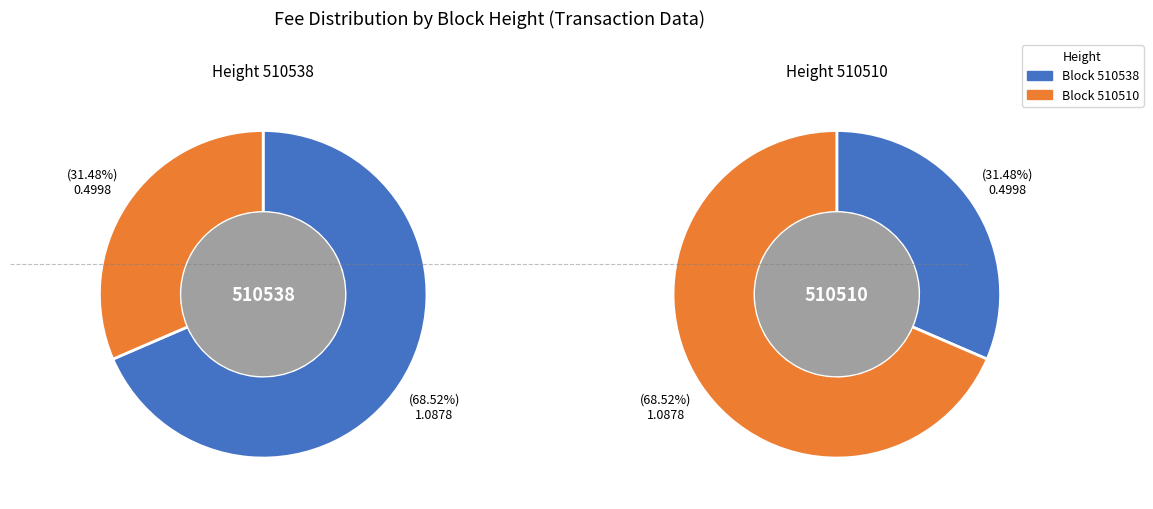

Is it true that 510510 is 24% of the pie?

False